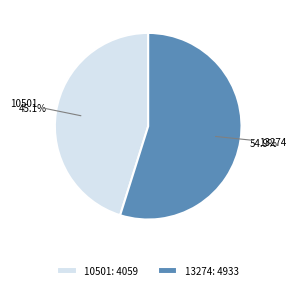

Is it true that 10501 is 55% of the pie?

False